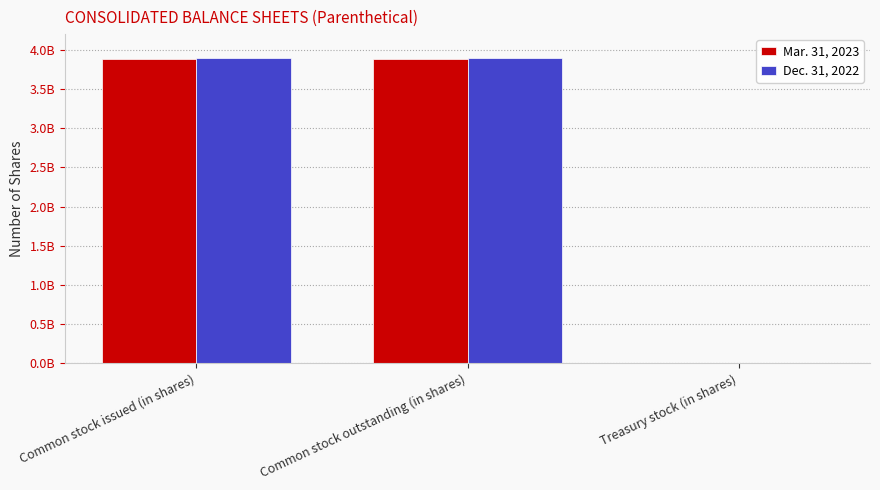

What is the maximum value for Dec. 31, 2022?

3891000000